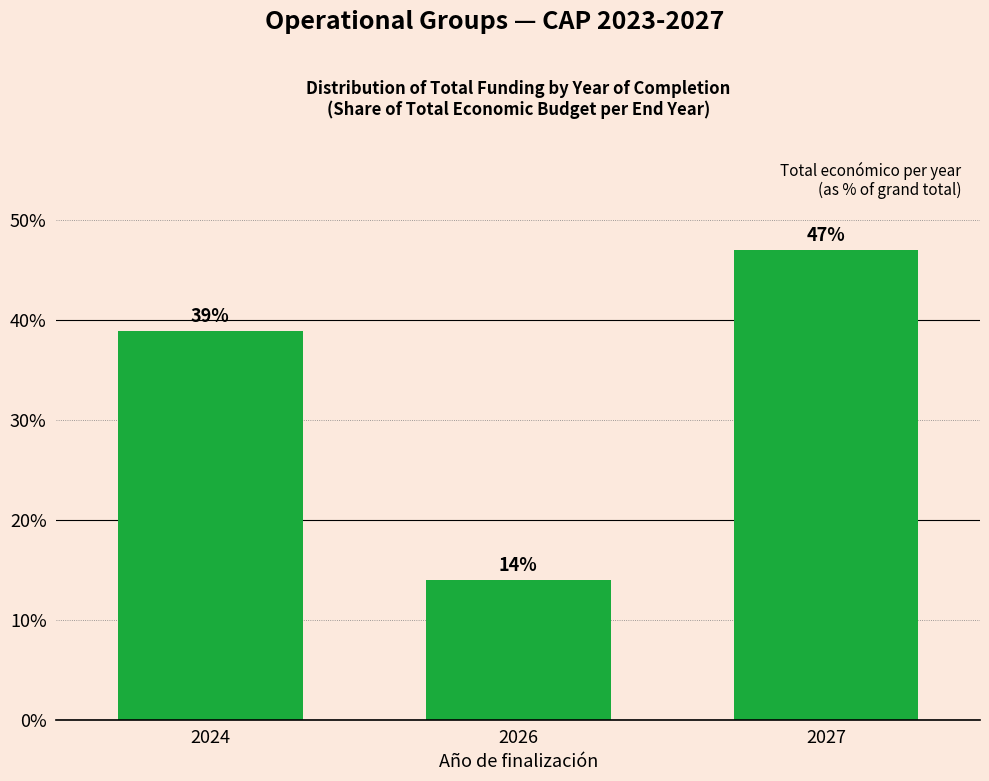

Is it true that the value at 2027 is 0.5?

True